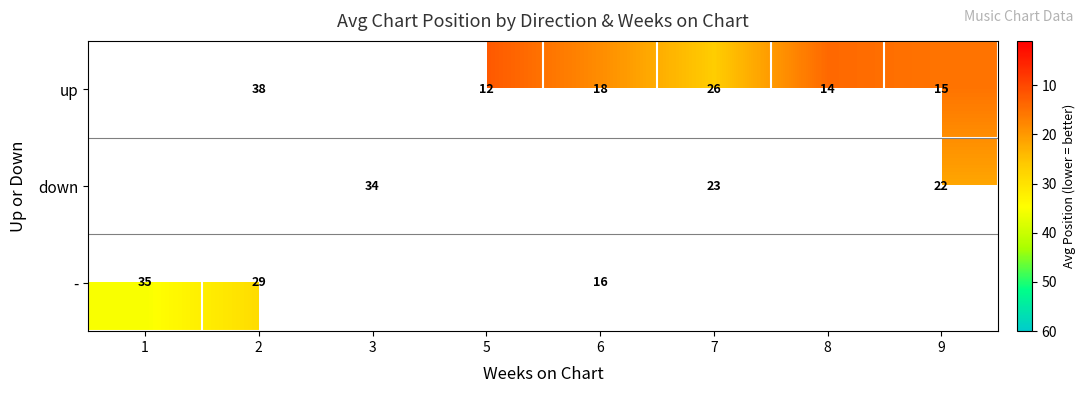

What is the maximum value shown in the chart?

38.0